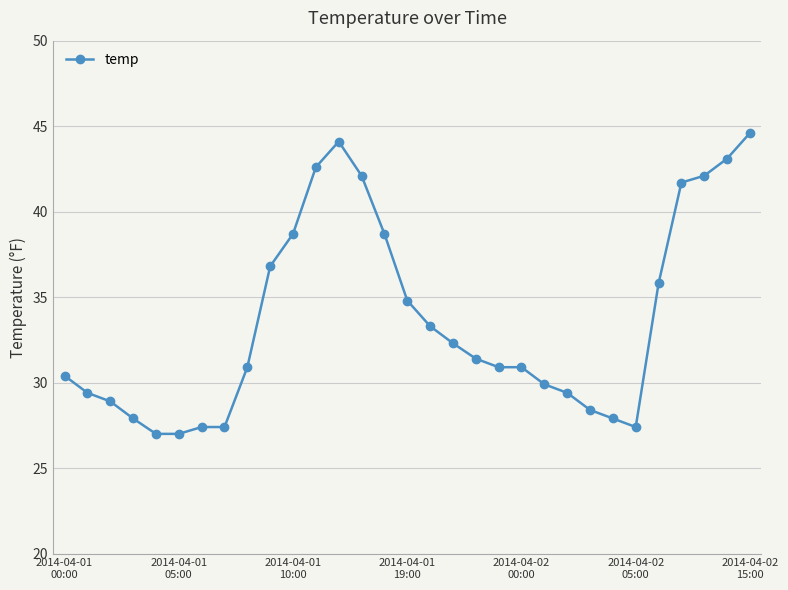

What is the sum of all values?

1043.2